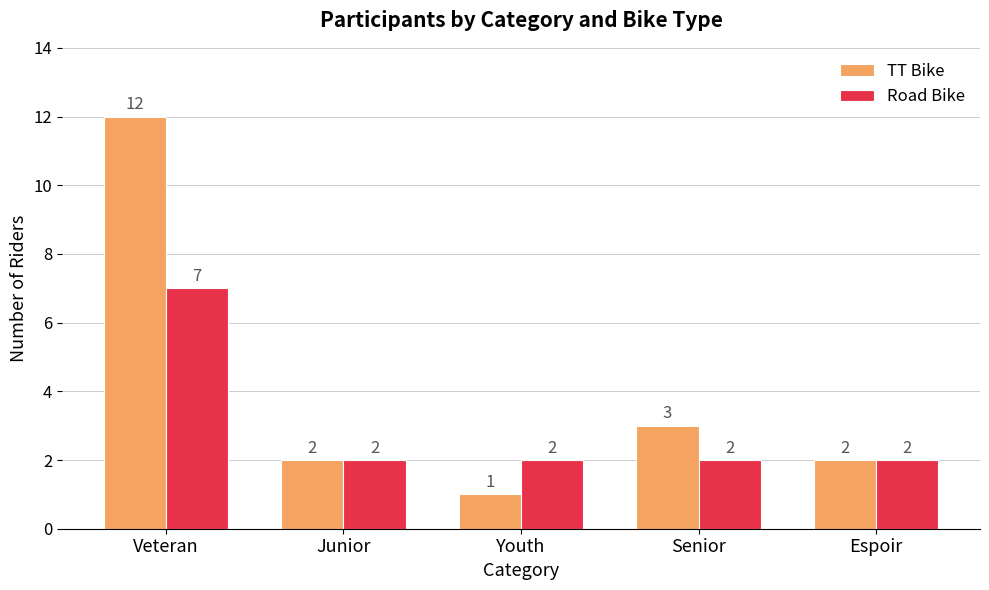

Which category has the lowest value in the TT Bike series?

Youth